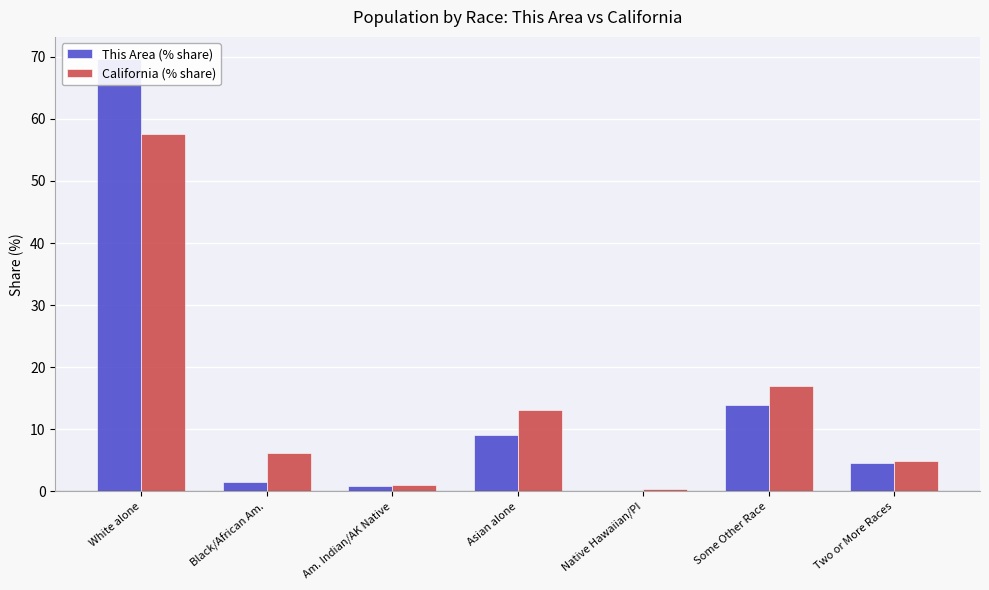

What is the difference between the California (% share) values at Am. Indian/AK Native and Black/African Am.?

5.2